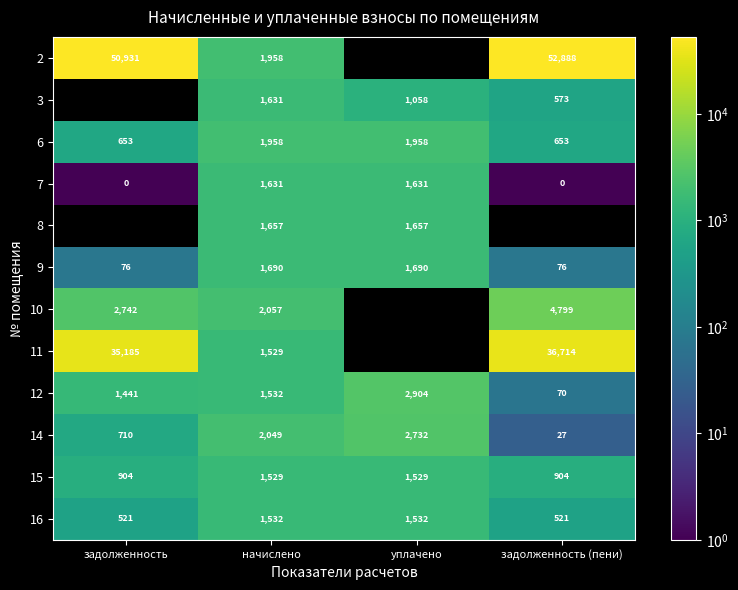

True or false: 3 has a value of 1058 at уплачено.

True